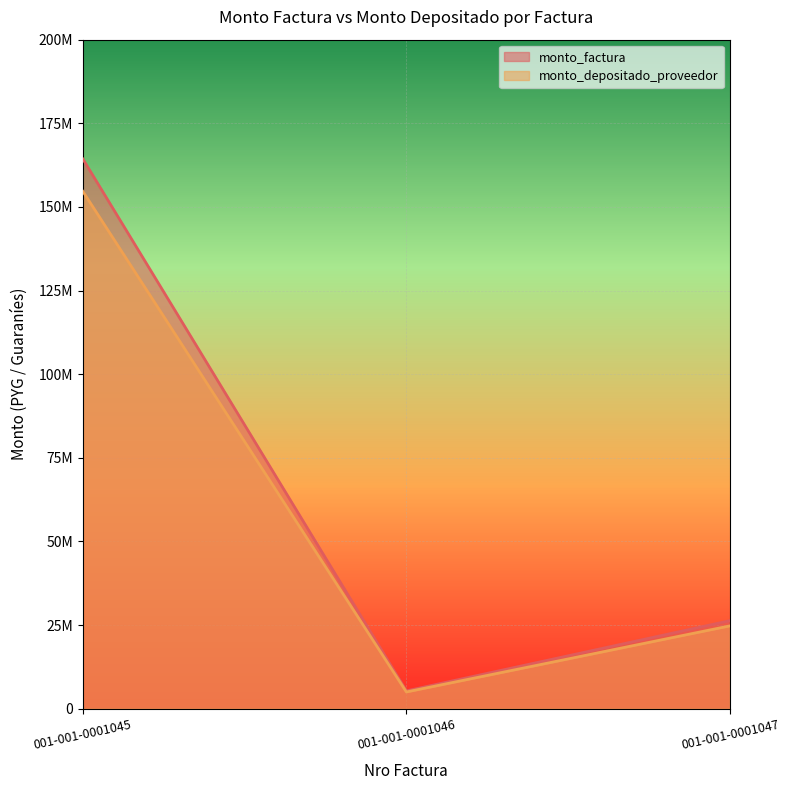

Between 001-001-0001045 and 001-001-0001047, which series saw the biggest shift?

monto_factura